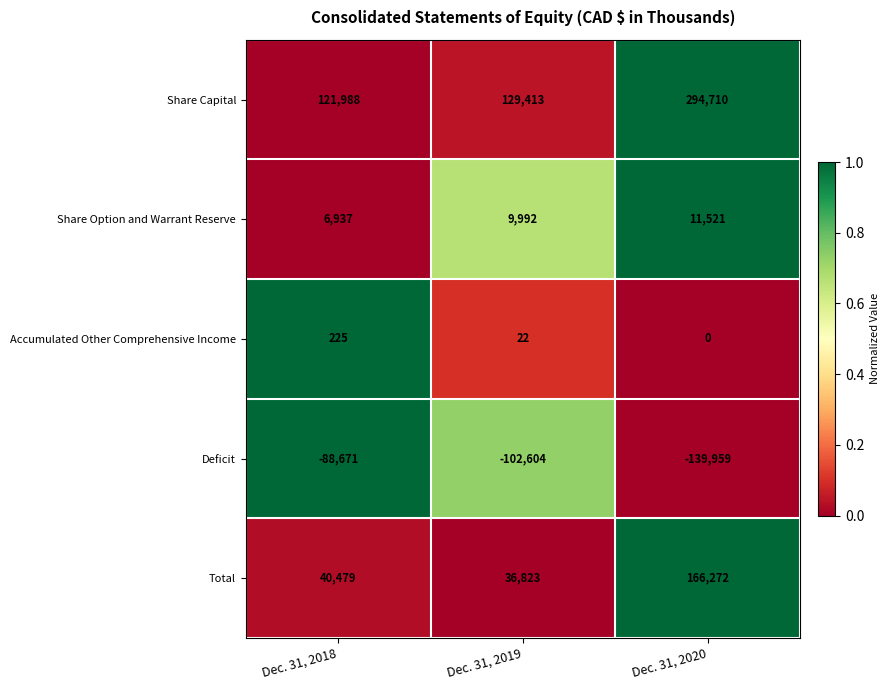

Reading left to right, what are all the values shown in this chart?

Share Capital: 121988	129413	294710
Share Option and Warrant Reserve: 6937	9992	11521
Accumulated Other Comprehensive Income: 225	22	0
Deficit: -88671	-102604	-139959
Total: 40479	36823	166272